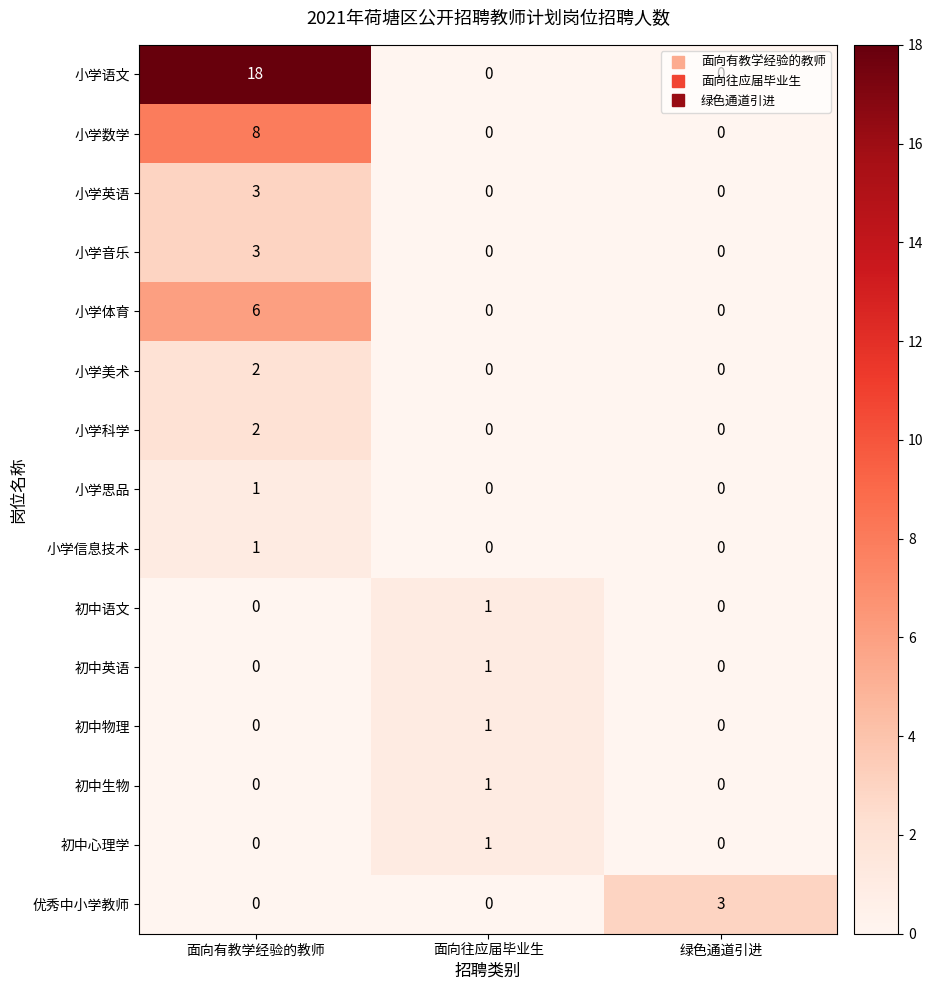

At which label does 小学语文 reach its peak?

面向有教学经验的教师